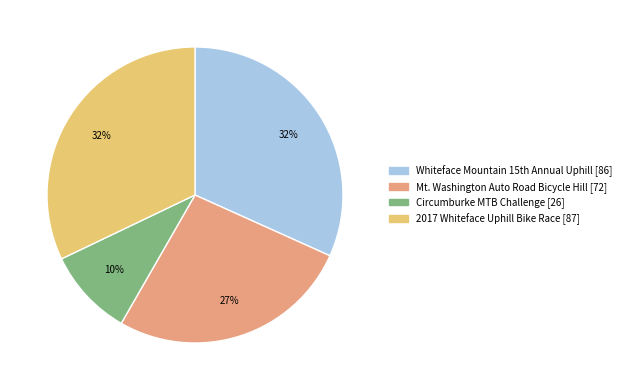

Approximately how many times larger is the value at Circumburke MTB Challenge compared to Mt. Washington Auto Road Bicycle Hill?

0.4